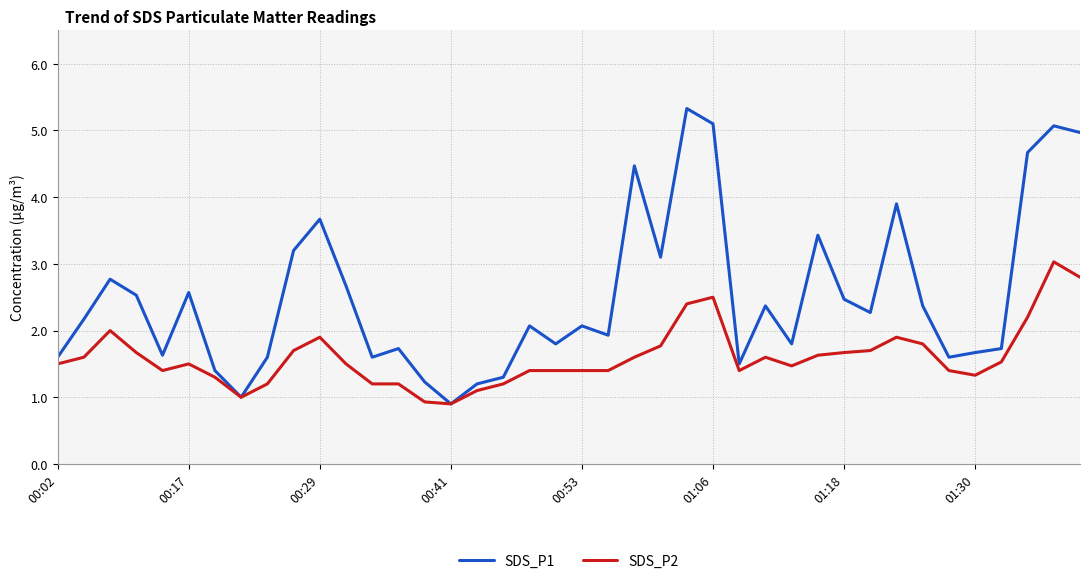

What is the minimum value shown in the chart?

0.9